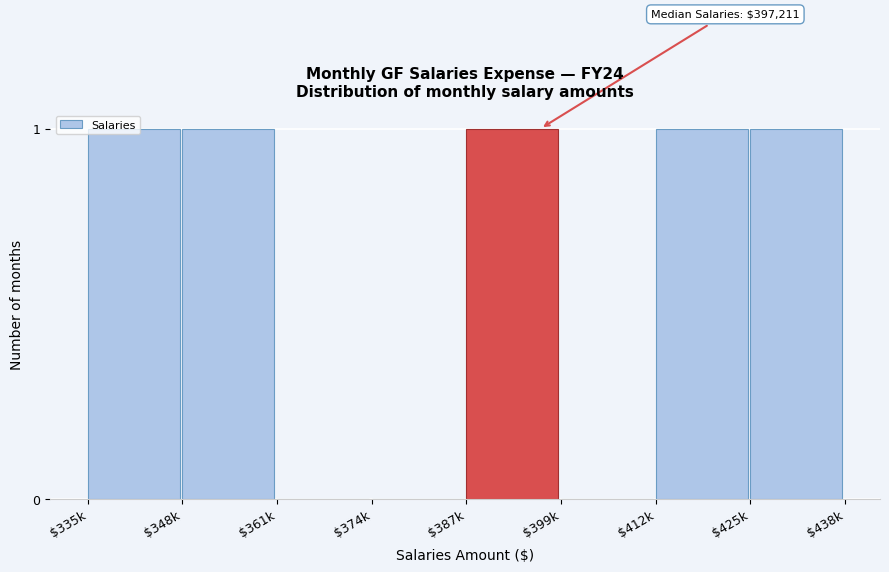

What is the sum of all values?

5